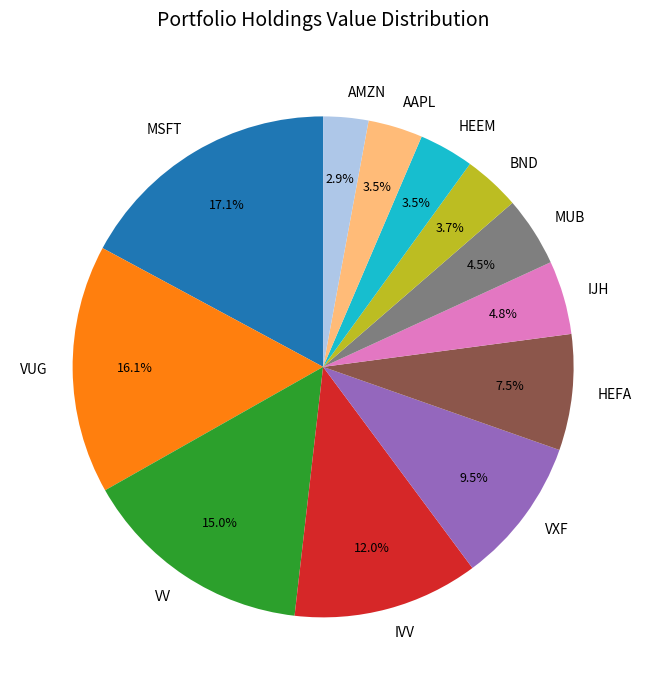

Count the number of slices in the pie.

12